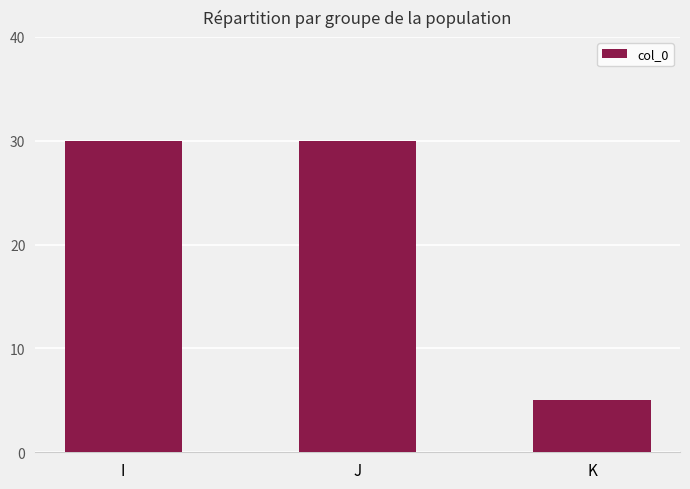

Reading right to left, transcribe all the data shown in this chart.

5	30	30